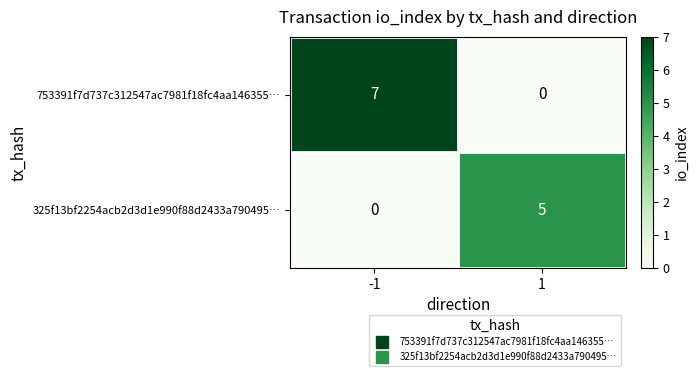

List the series in order of their overall mean, lowest first.

325f13bf2254acb2d3d1e990f88d2433a790495…, 753391f7d737c312547ac7981f18fc4aa146355…